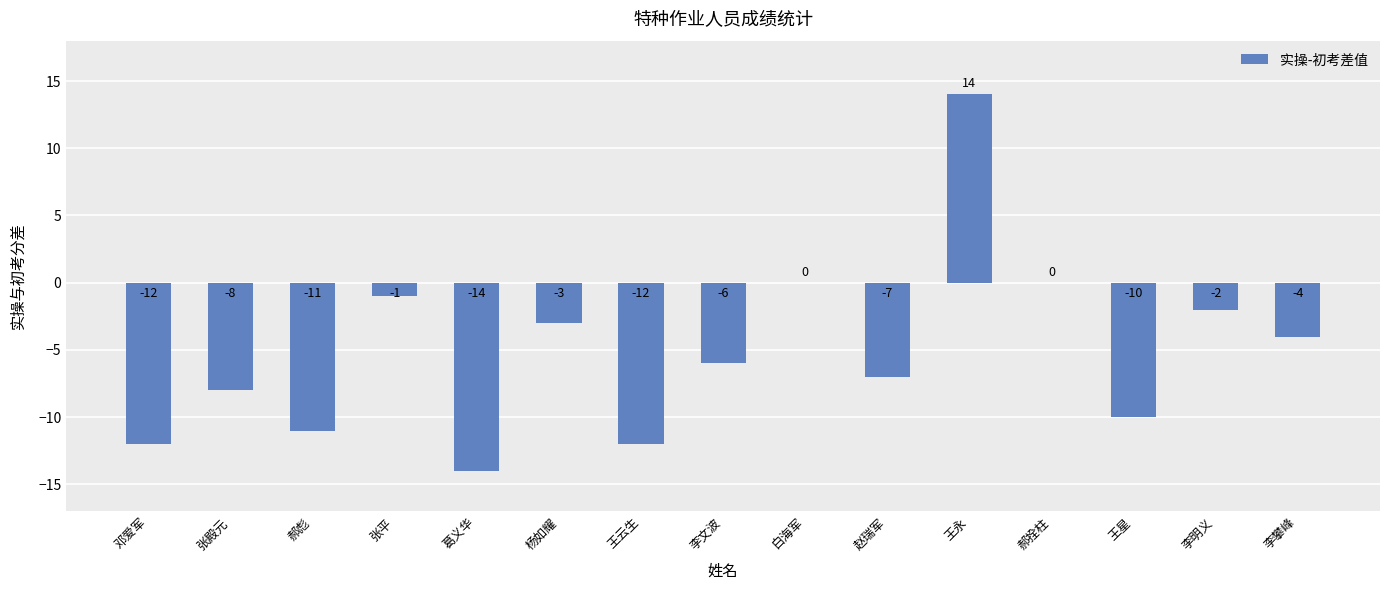

The value at 张殿元 is -13. True or false?

False